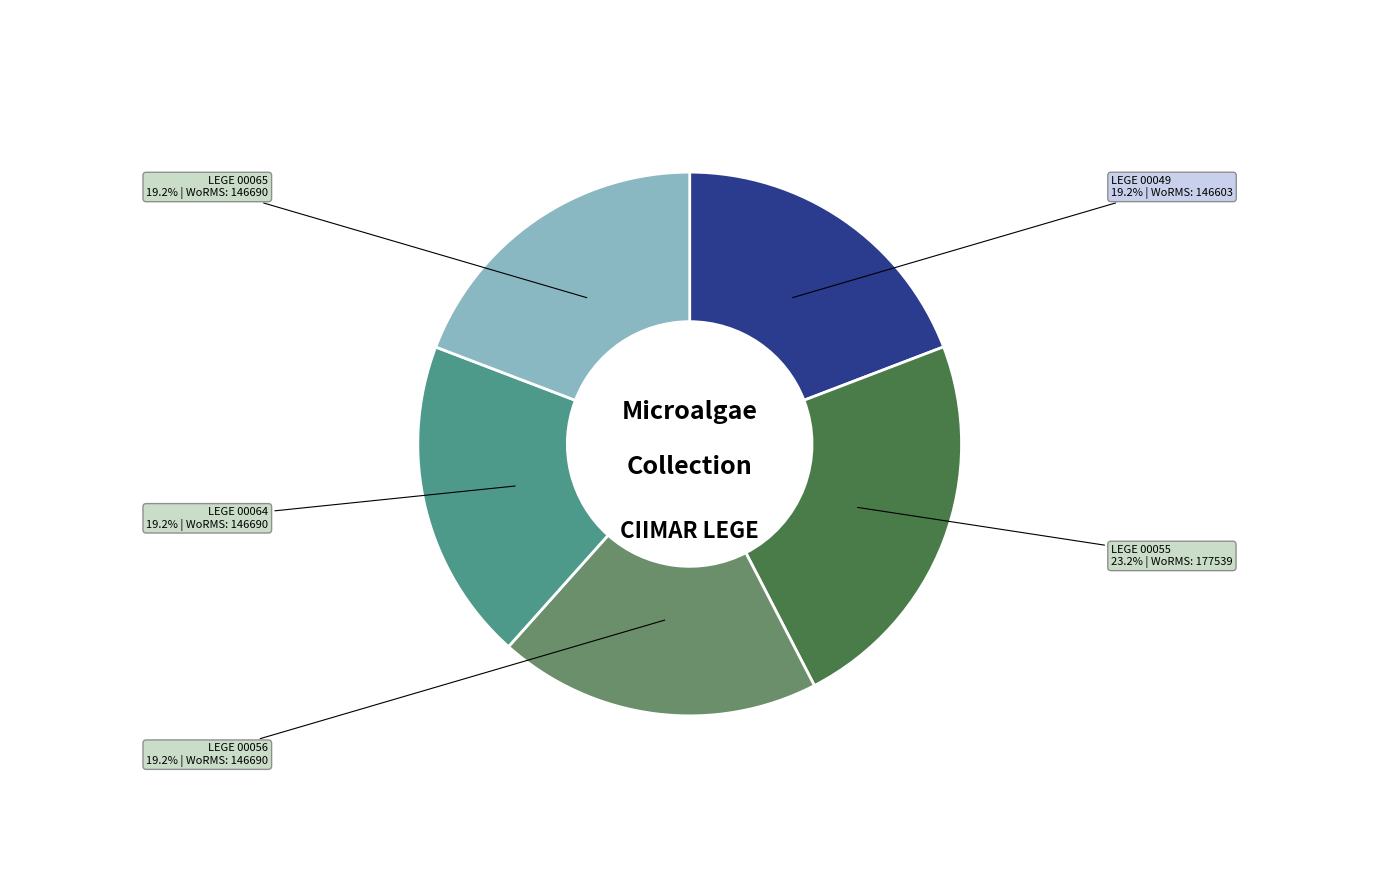

Does LEGE 00064 account for over 50% of the chart?

No